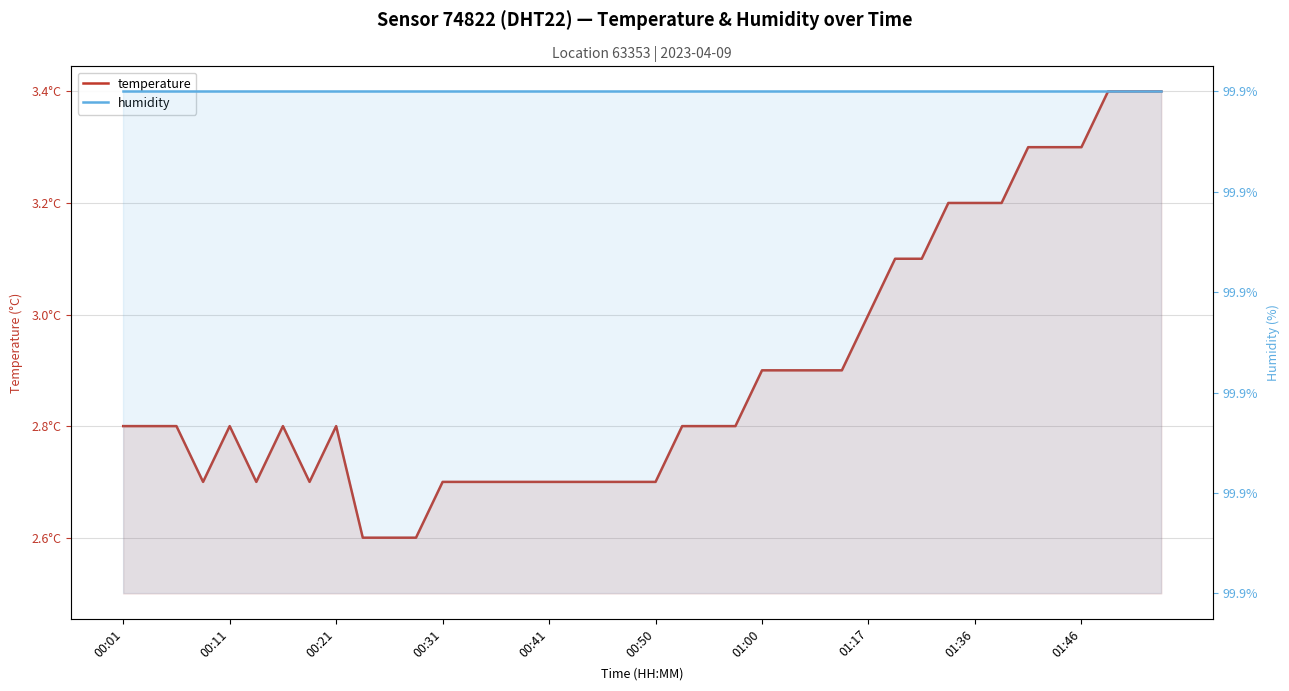

How many interior local peaks does the temperature series have?

3